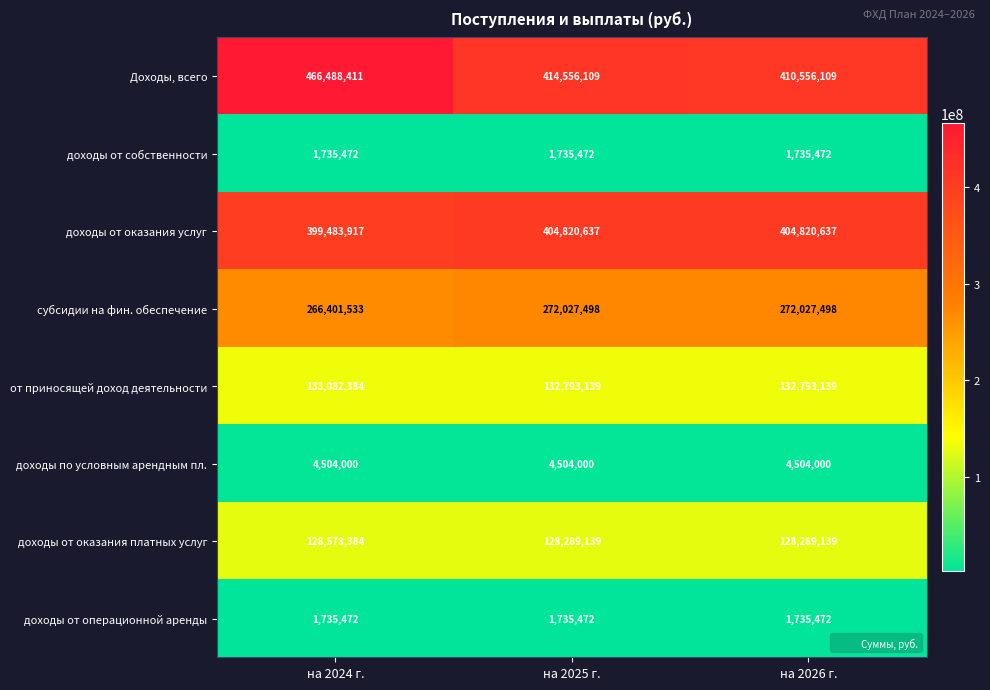

What is the average value of the от приносящей доход деятельности series?

132889554